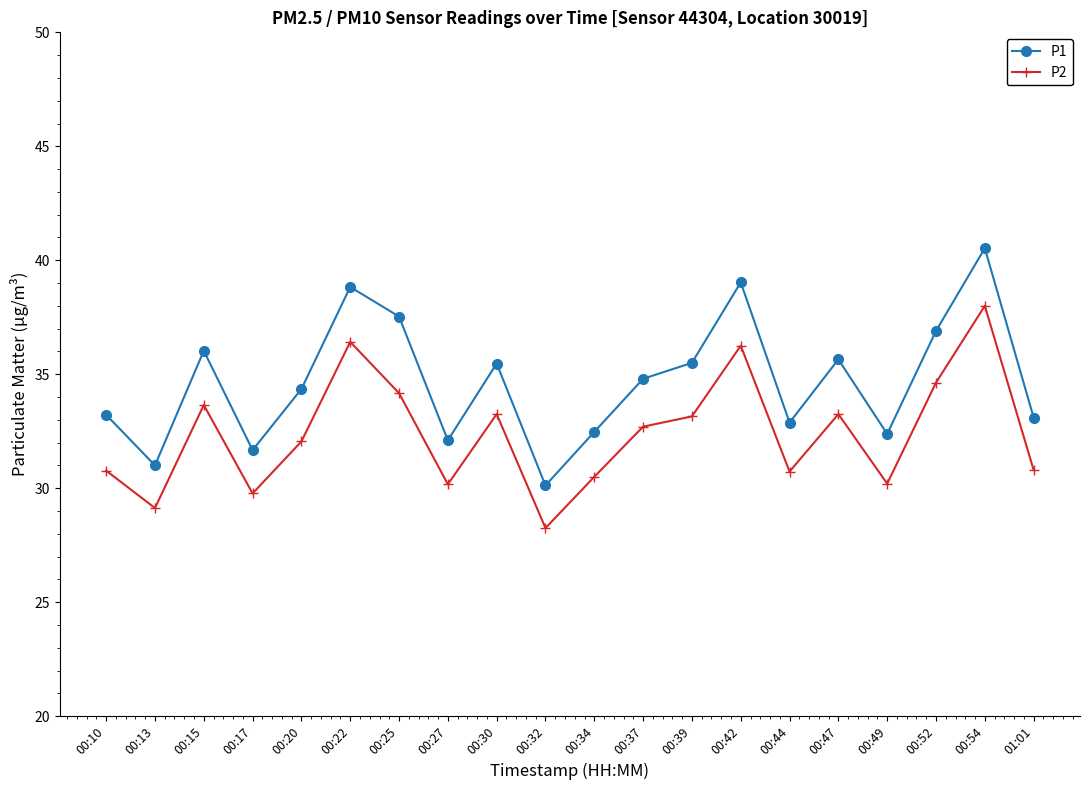

How many series are shown in this chart?

2